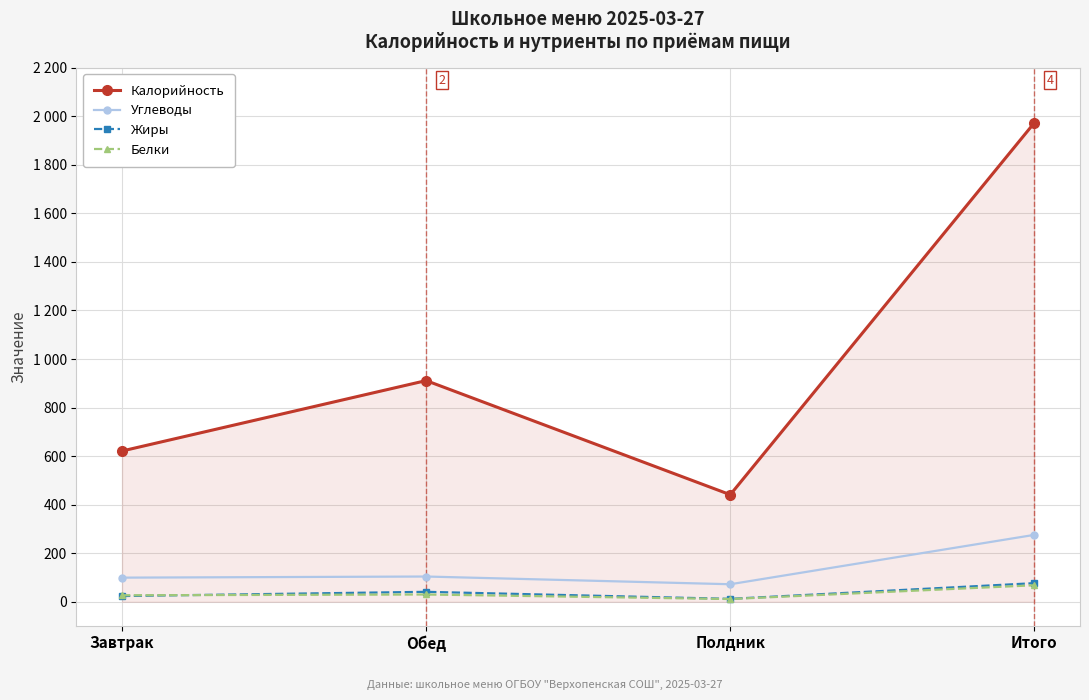

List the labels in order of Жиры value, smallest first.

Полдник, Завтрак, Обед, Итого